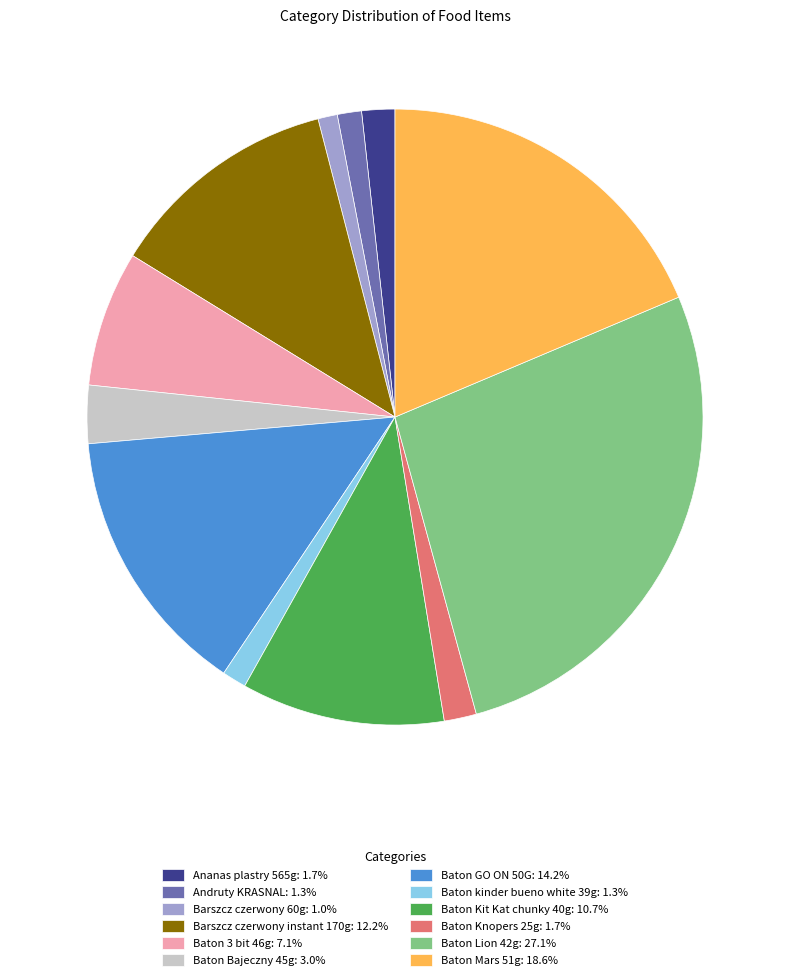

Approximately how many times larger is the value at Baton Lion 42g: 27.1% compared to Baton GO ON 50G: 14.2%?

1.9